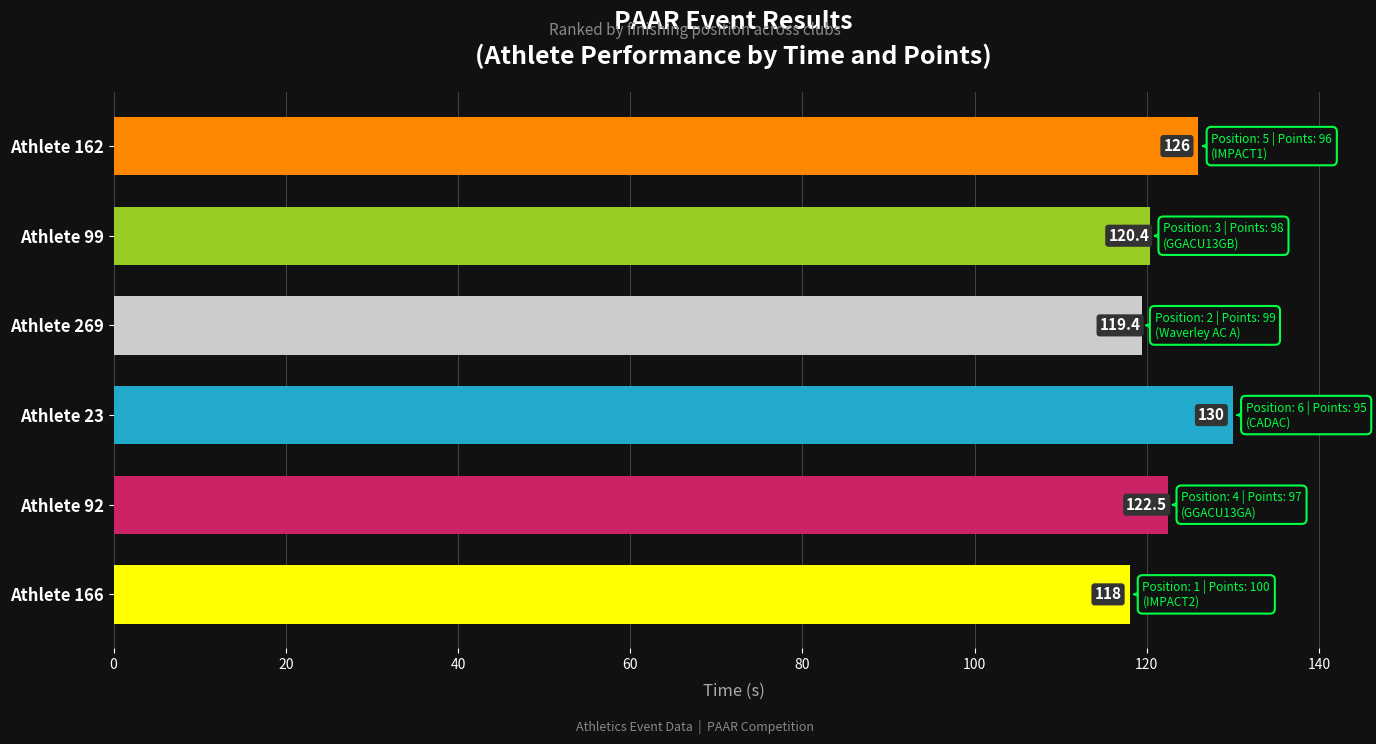

Approximately how many times larger is the value at Athlete 162 compared to Athlete 166?

1.1